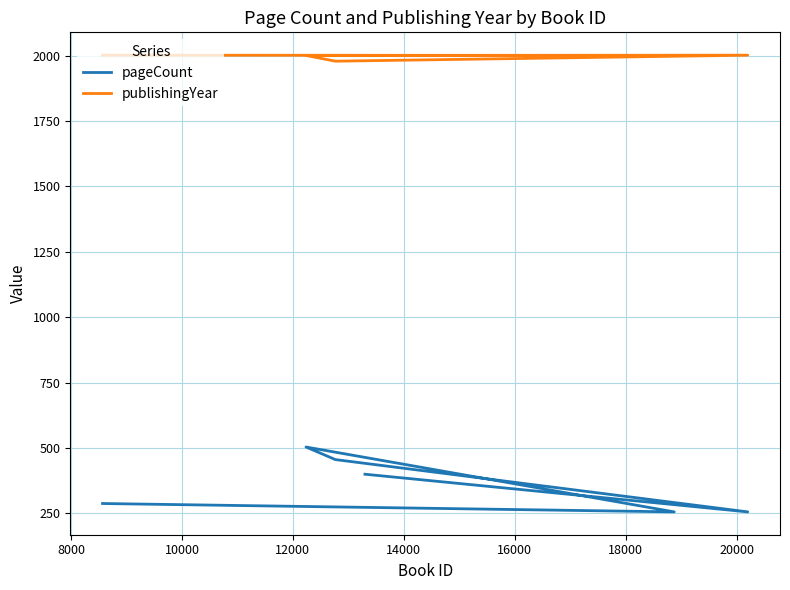

What is the difference between the highest and lowest values at 10000?

1497